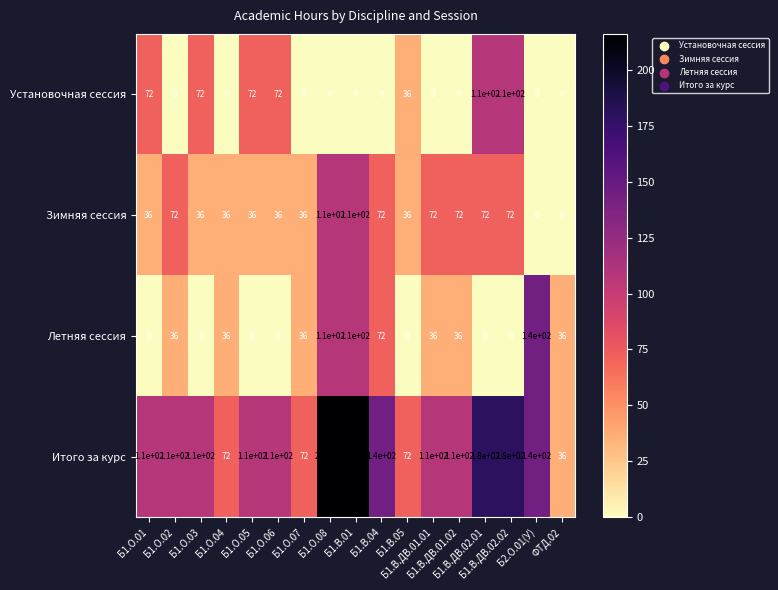

What is the maximum value shown in the chart?

220